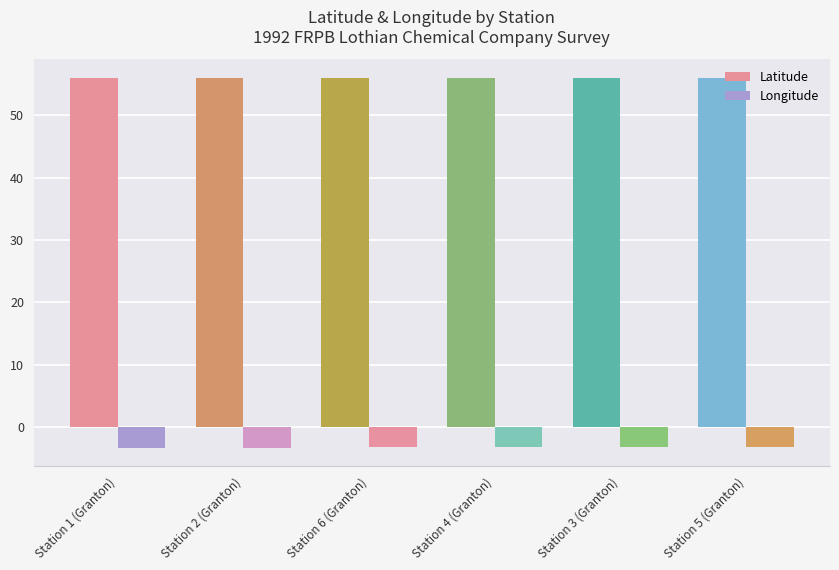

Which series has the largest total across all categories?

Latitude